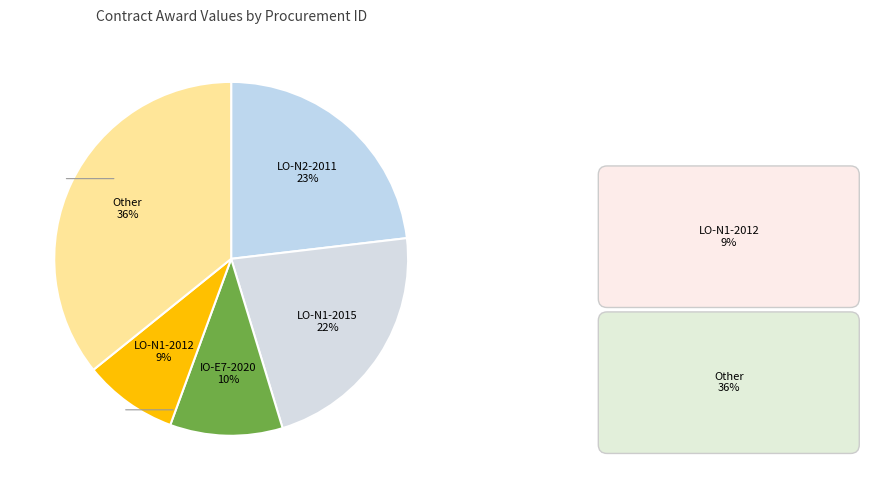

How many segments does this pie chart have?

5